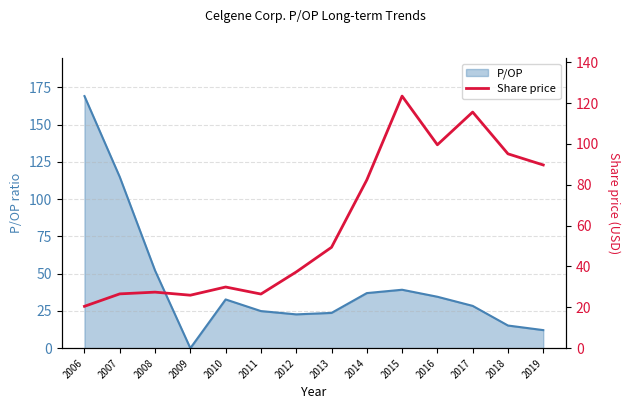

True or false: P/OP has a value of 41.8 at 2013.

False